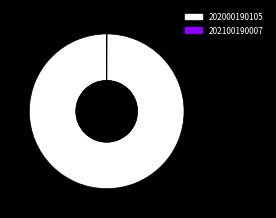

What is the largest slice in the pie chart?

202000190105